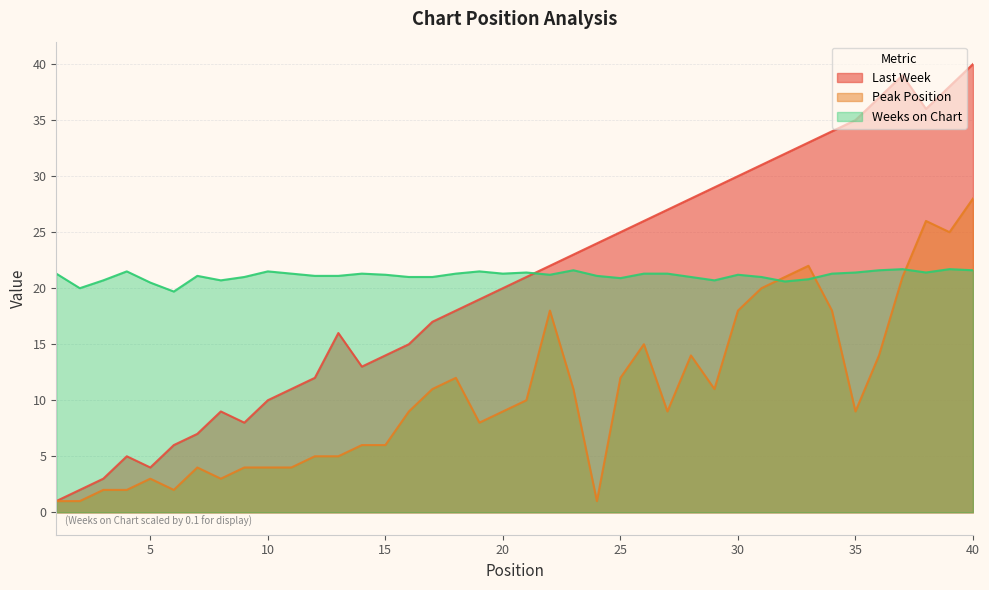

Where is the first local minimum for Peak Position?

6